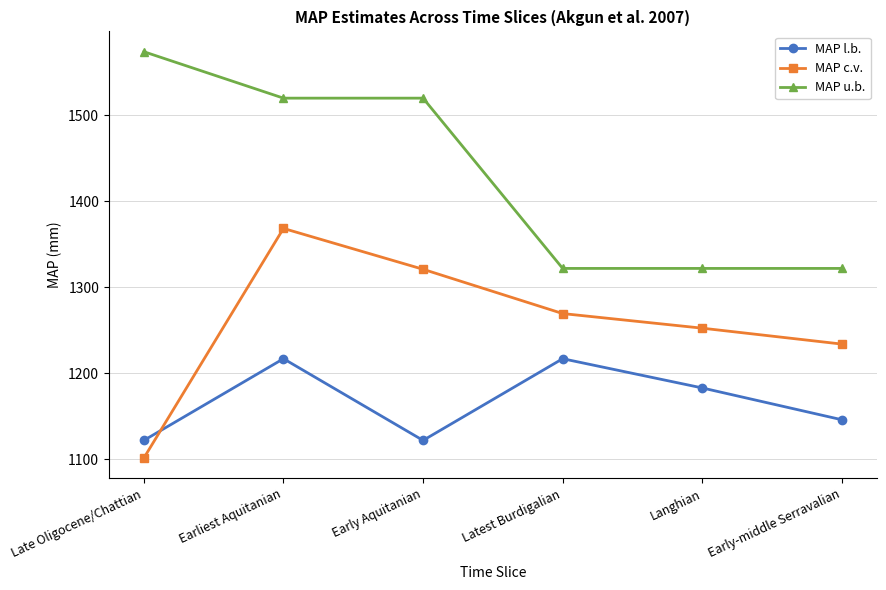

List the series in order of their peak value, lowest first.

MAP l.b., MAP c.v., MAP u.b.